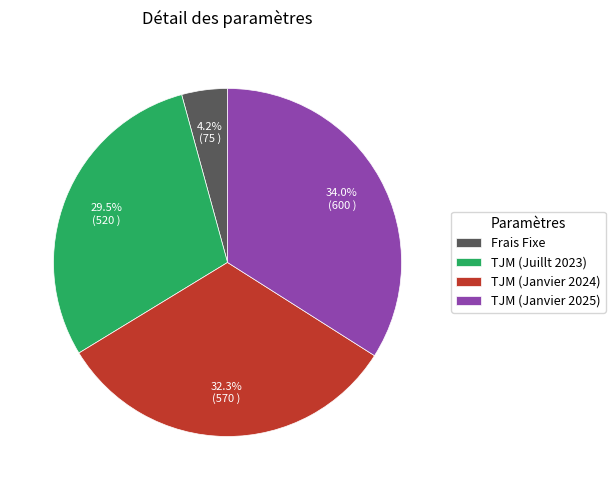

Which category has the smallest portion of the pie?

Frais Fixe